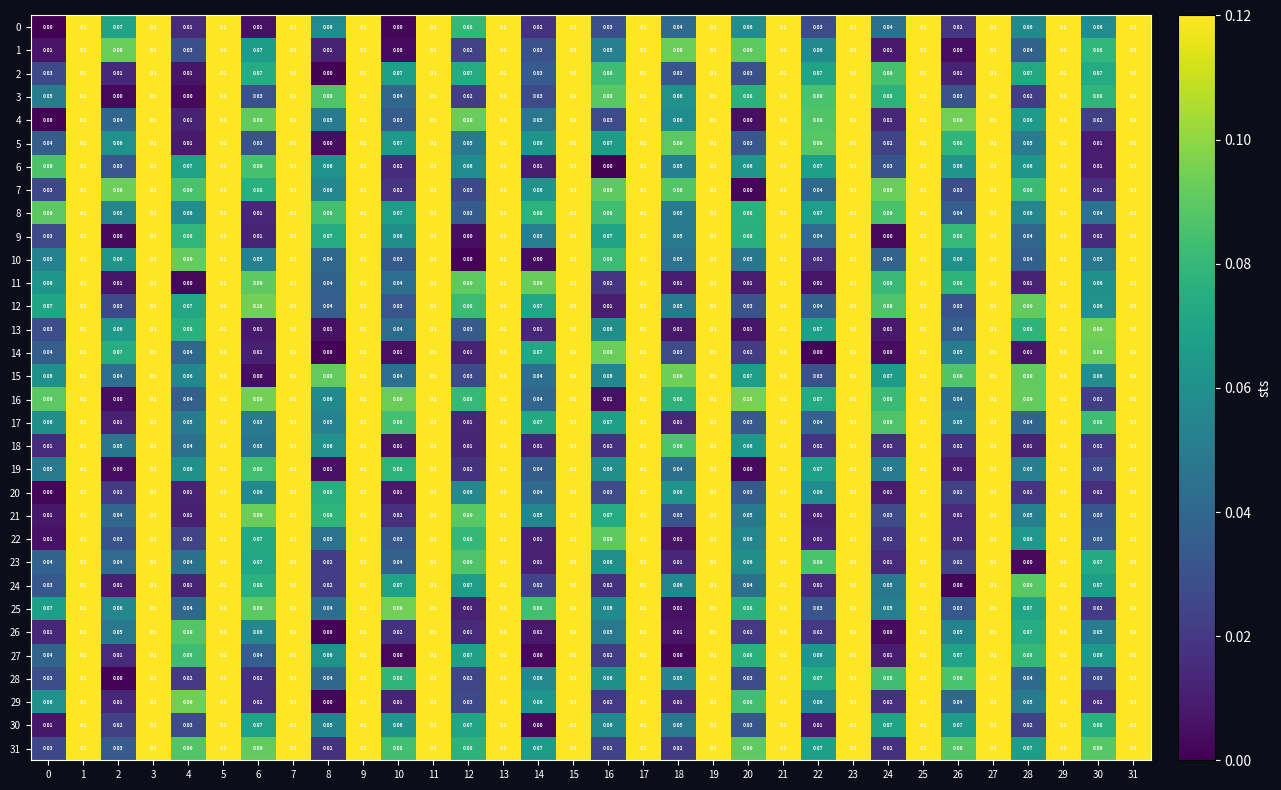

Is the value of 20 at 7 greater than the value of 6 at 2?

Yes